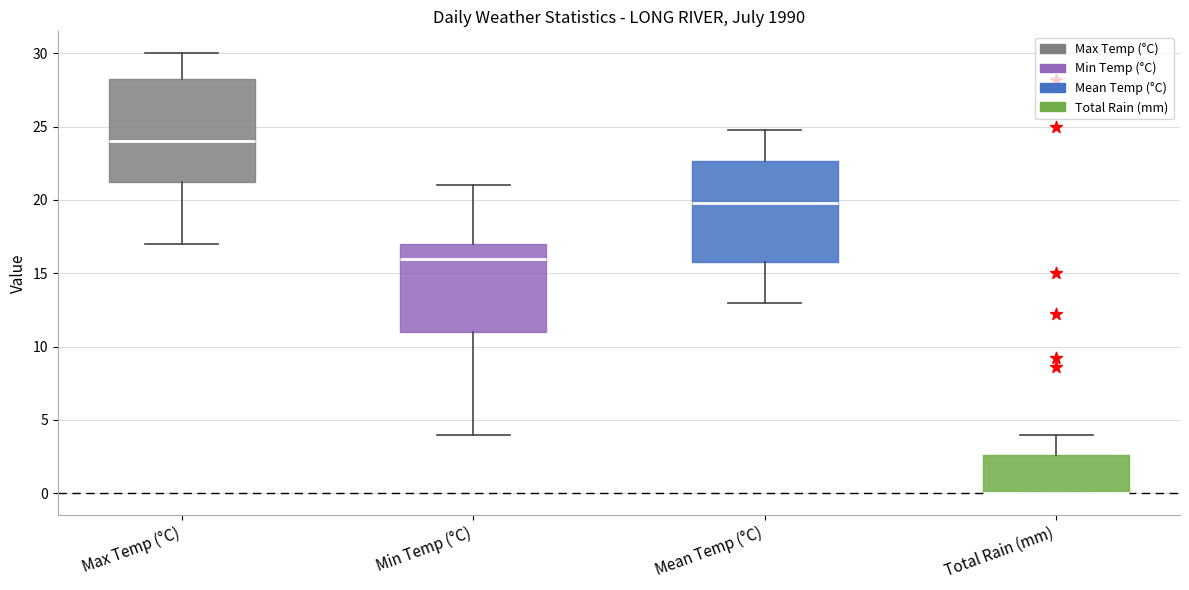

Reading left to right, transcribe this box plot: for each box, give where its median line is, the range the box spans, and where its two whiskers end, as read against the y-axis. The values are not printed on the chart, so give them approximately, as read against the axis.

Max Temp (°C): median 24.0, box 21.5 to 28.5, whiskers 17.0 to 30.0
Min Temp (°C): median 16.0, box 11.0 to 17.0, whiskers 4.0 to 21.0
Mean Temp (°C): median 20.0, box 16.0 to 22.5, whiskers 13.0 to 25.0
Total Rain (mm): median 0.0 (drawn on the box's lower edge), box 0.0 to 2.5, whiskers 0.0 to 4.0